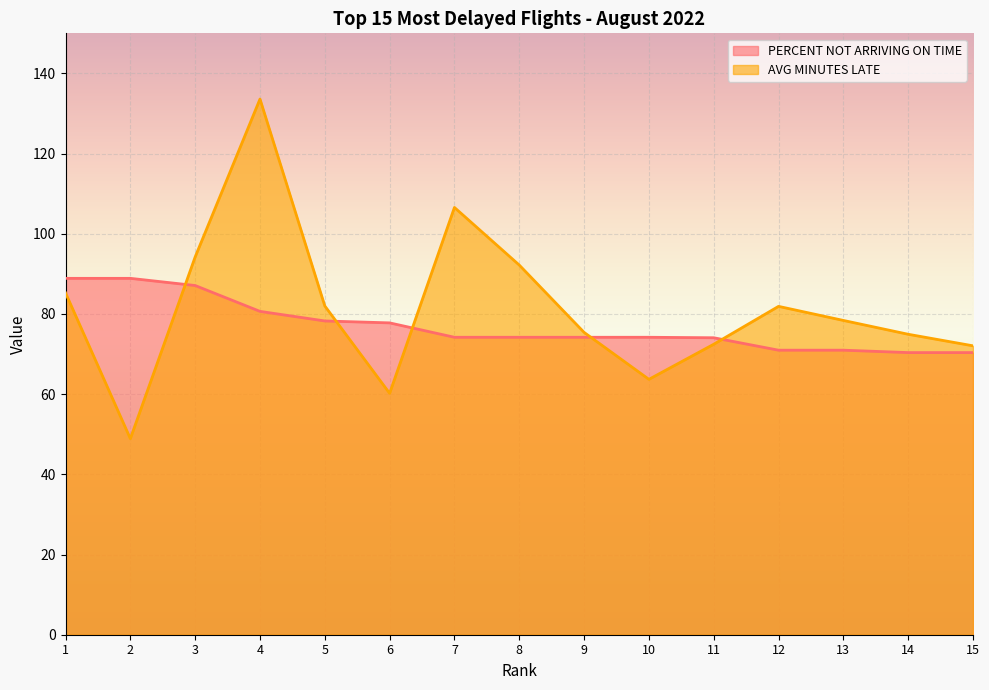

What is the maximum value shown in the chart?

133.6